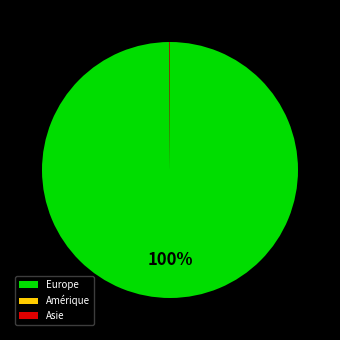

Which slice is the largest?

Europe